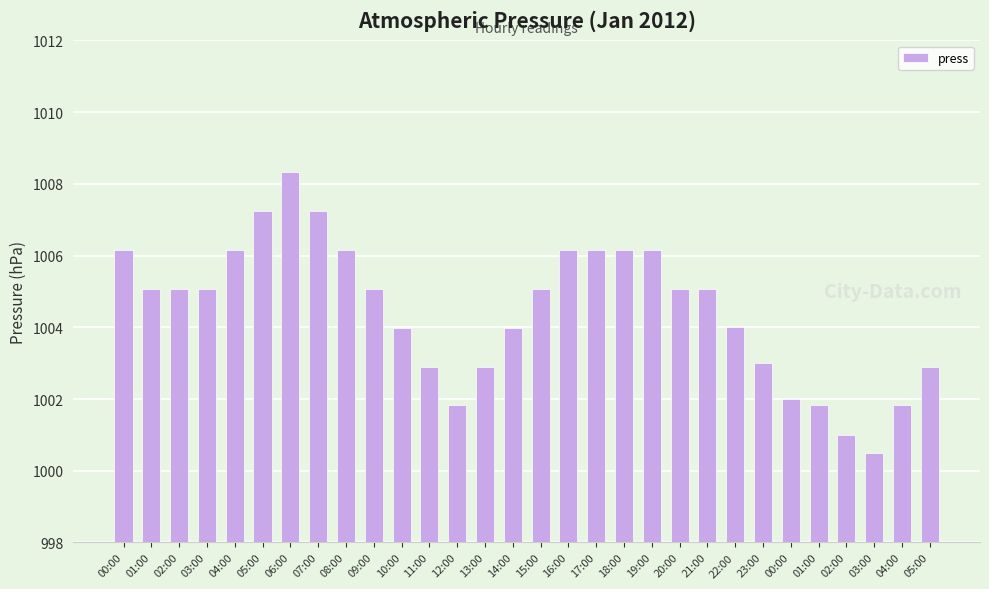

How many bars are there in total?

30